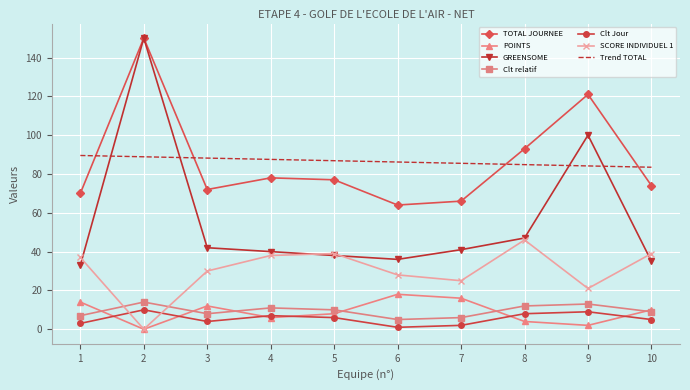

Is it true that GREENSOME equals 147.1 at 9?

False